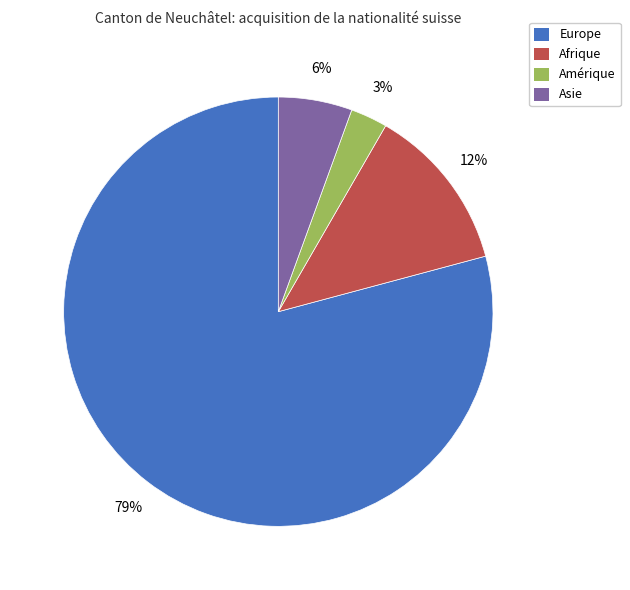

To the nearest percent, what is the difference between the Europe and Afrique slice percentages?

67%